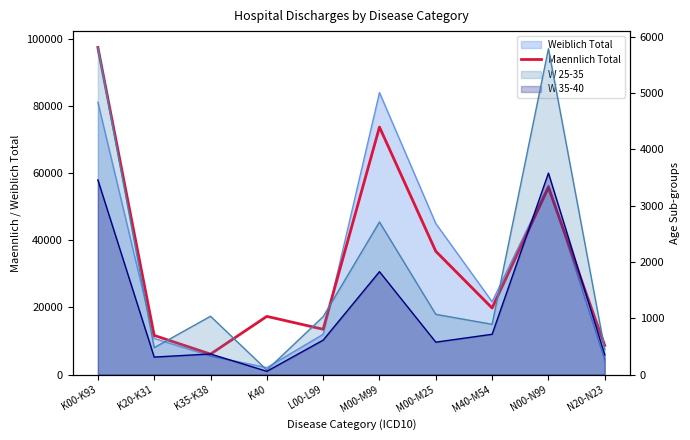

At which label is the value closest to 51807?

N00-N99